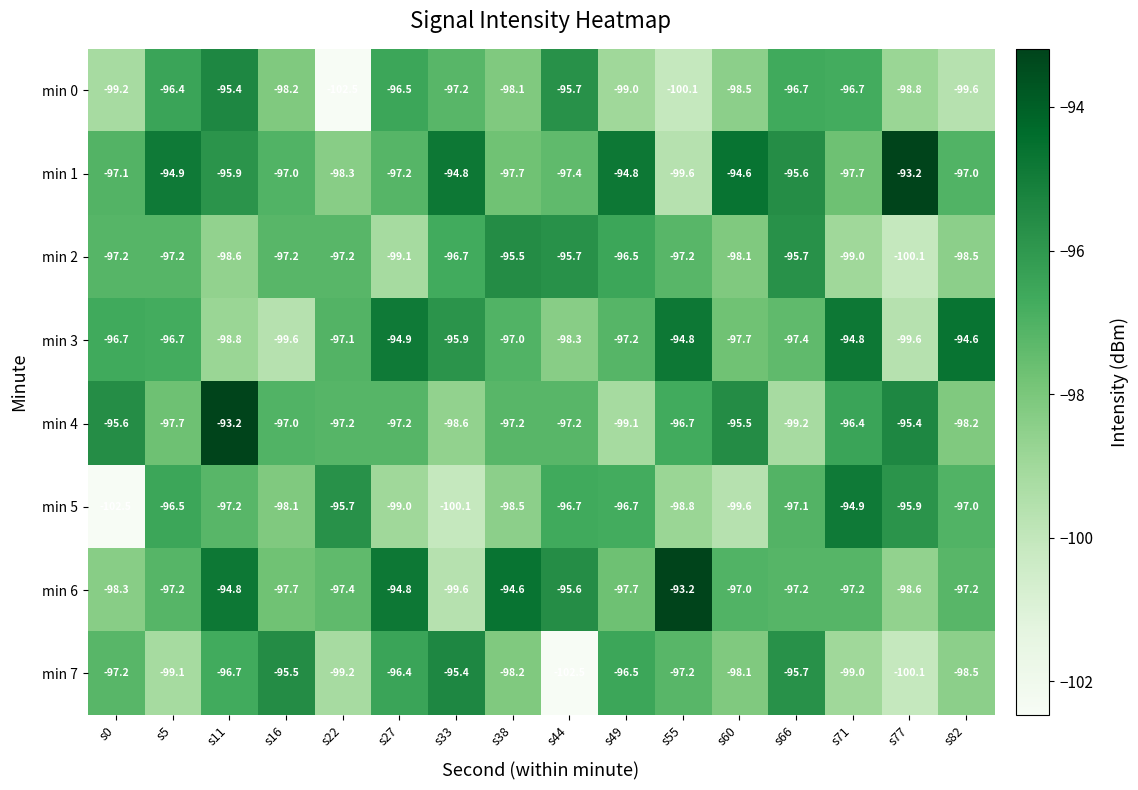

Which series changed the most between s33 and s71?

min 5